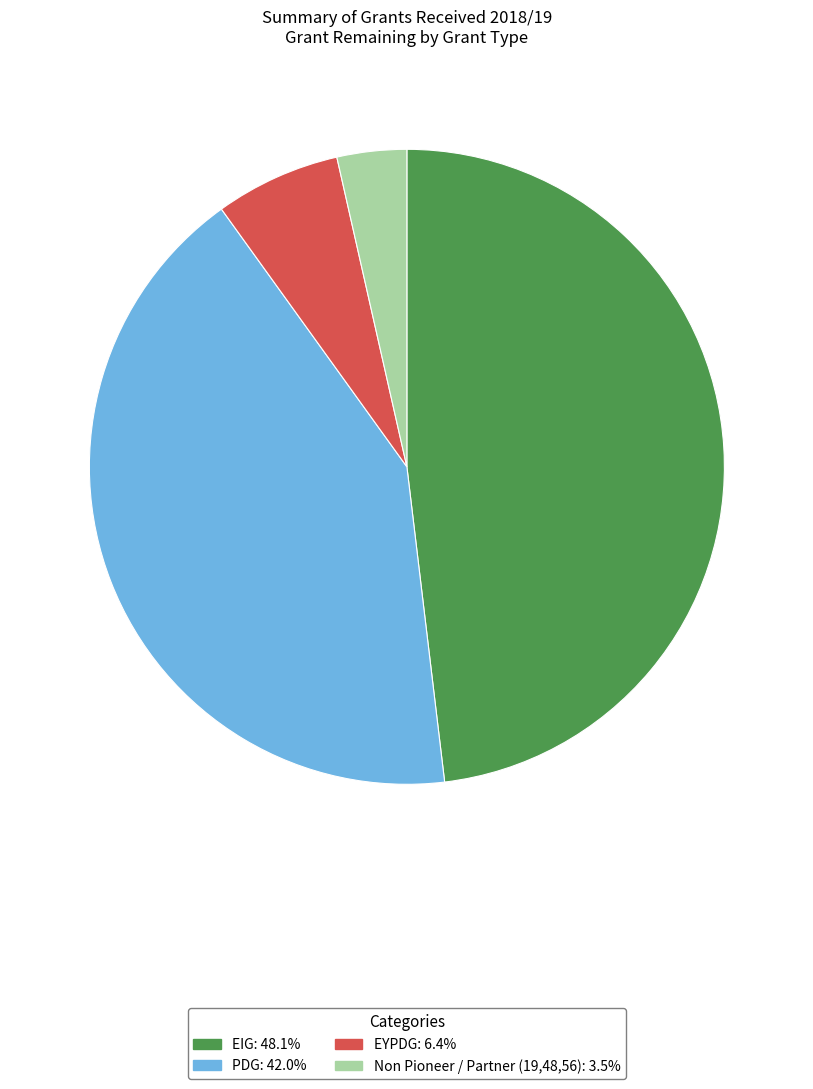

True or false: EIG accounts for 48% of the total.

True